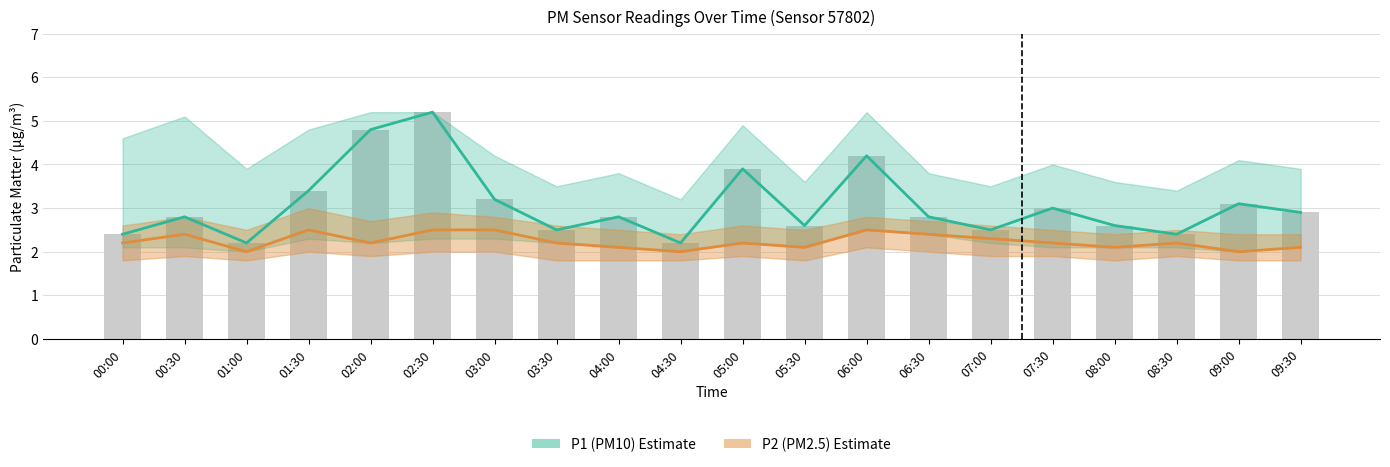

What is the approximate value of P2 (PM2.5) at 08:30?

2.2